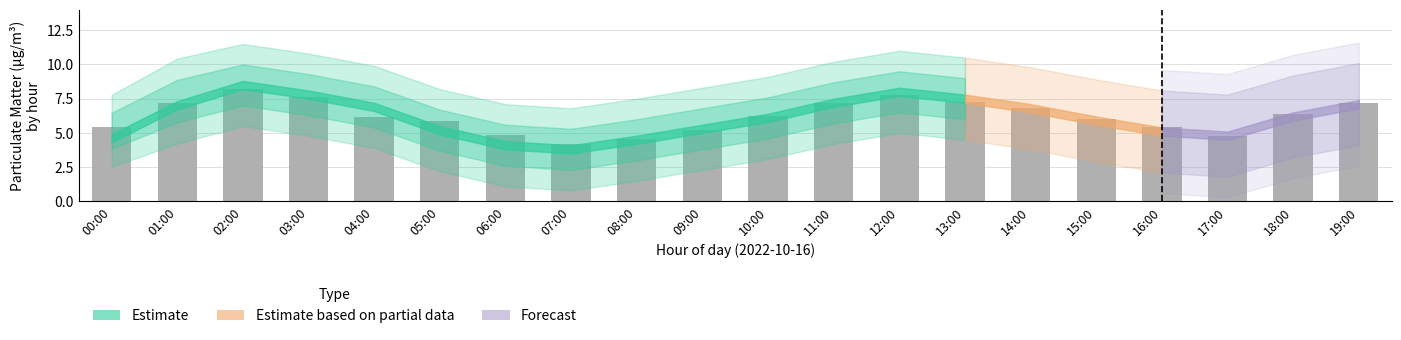

What is the approximate value at 10:00?

6.2